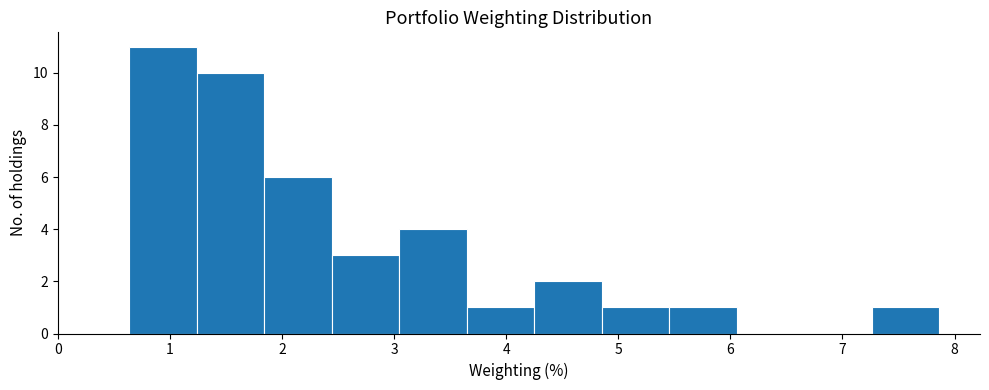

Reading left to right, list every bar in this chart as the range it spans on the x-axis followed by its height. Neither the bar edges nor the heights are printed on the chart, so give them approximately, as read against the axes.

0.6 to 1.2: 11
1.2 to 1.8: 10
1.8 to 2.4: 6
2.4 to 3.0: 3
3.0 to 3.6: 4
3.6 to 4.3: 1
4.3 to 4.9: 2
4.9 to 5.5: 1
5.5 to 6.1: 1
6.1 to 6.7: 0
6.7 to 7.3: 0
7.3 to 7.9: 1